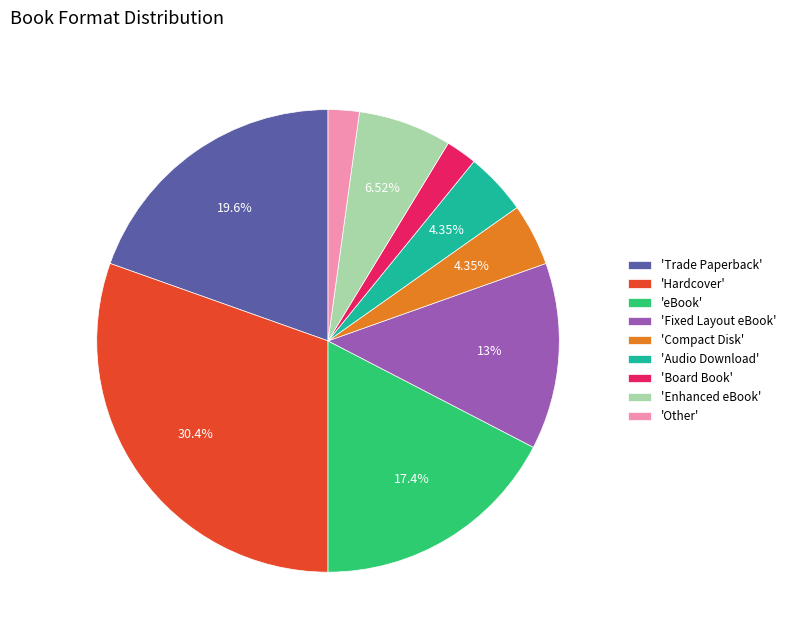

Combined, do 'Fixed Layout eBook' and 'Audio Download' account for over 50%?

No